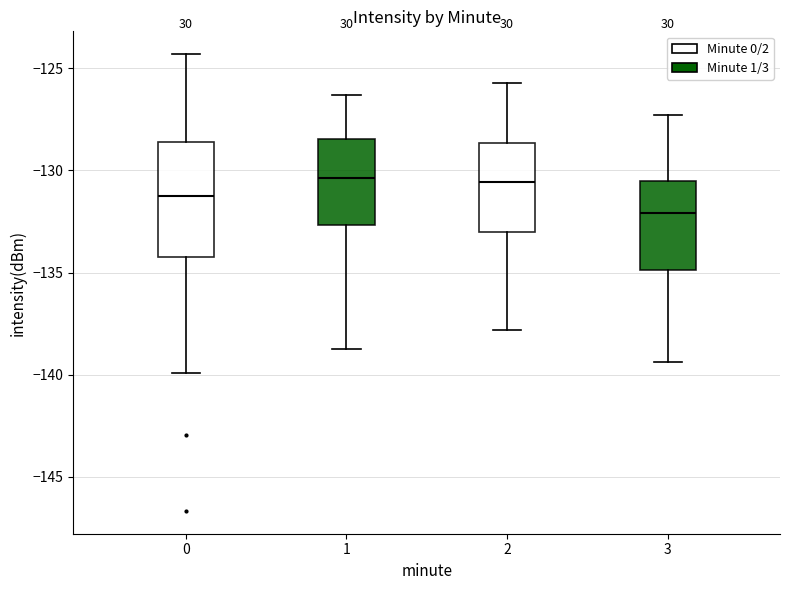

Where is the lower edge of the box at x = 2 on the y-axis? The values are not printed on the chart, so give them approximately, as read against the axis.

-133.0